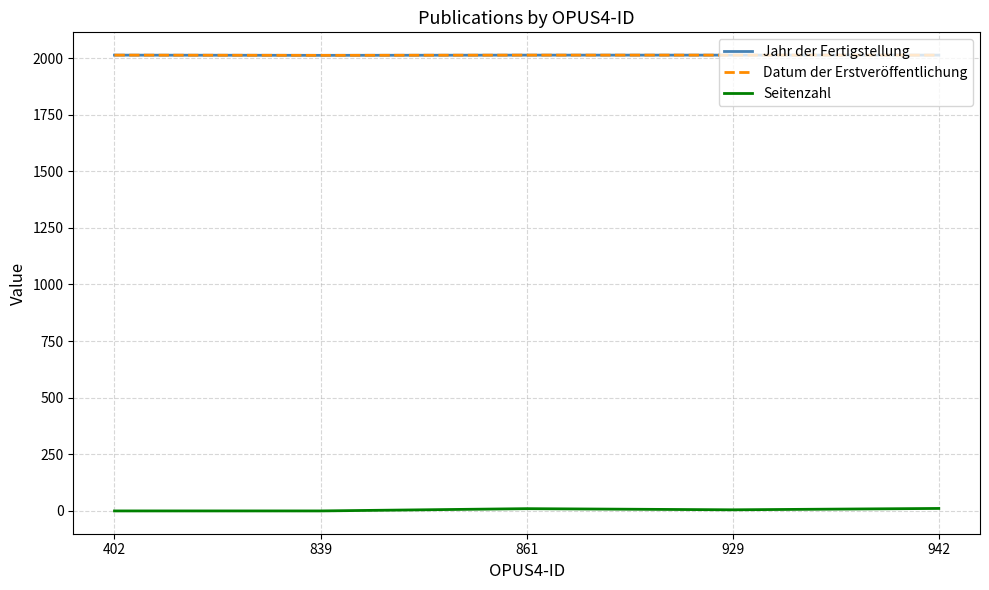

Is it true that Datum der Erstveröffentlichung equals 3327 at 929?

False